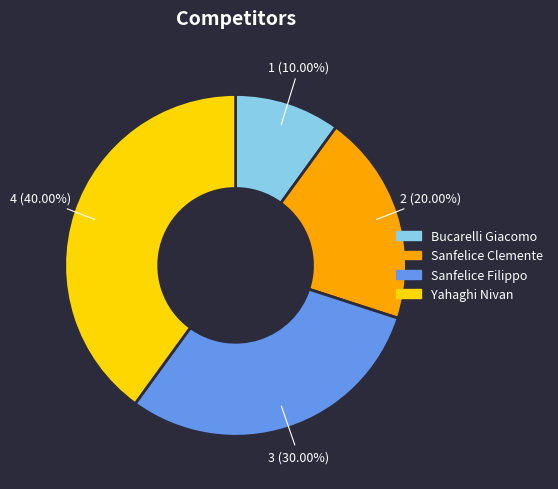

What is the largest slice in the pie chart?

Yahaghi Nivan